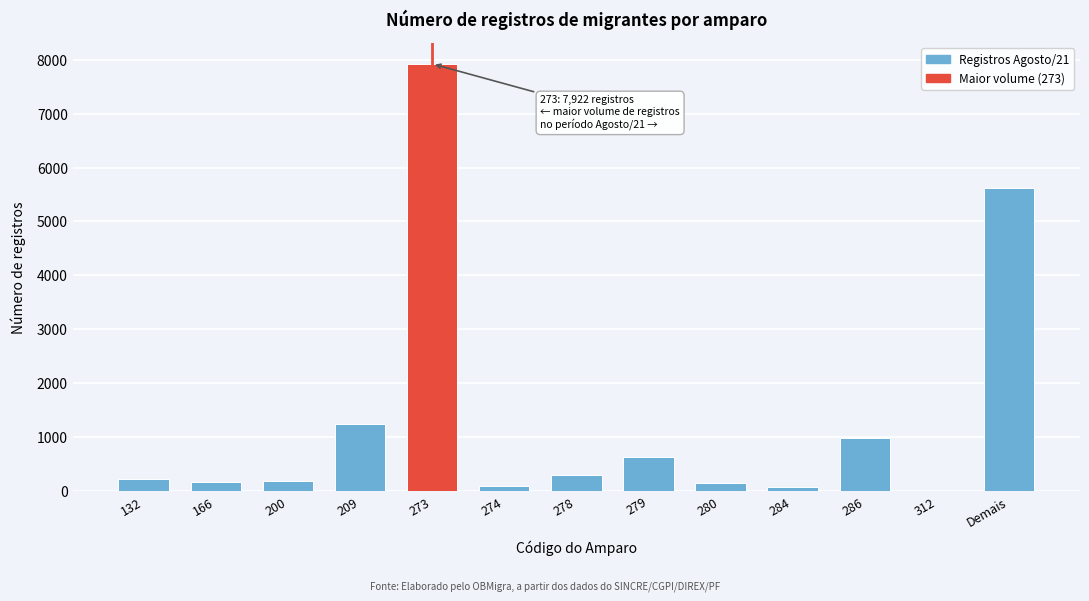

Is it true that the value at 278 is 291?

True